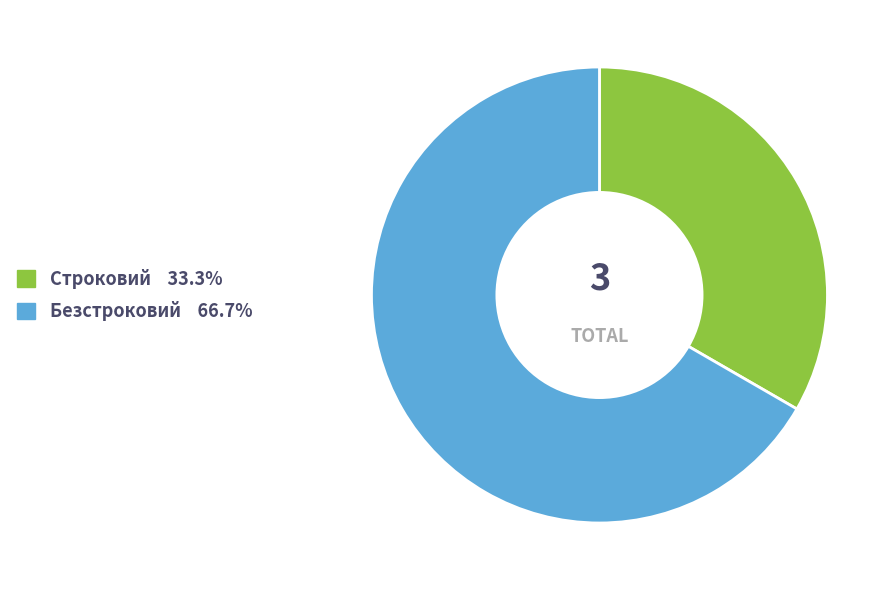

Does Безстроковий account for over 50% of the chart?

Yes